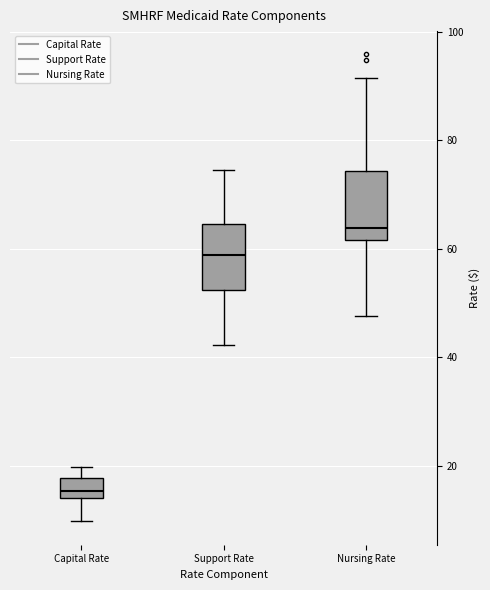

Which box has the highest median line?

Nursing Rate